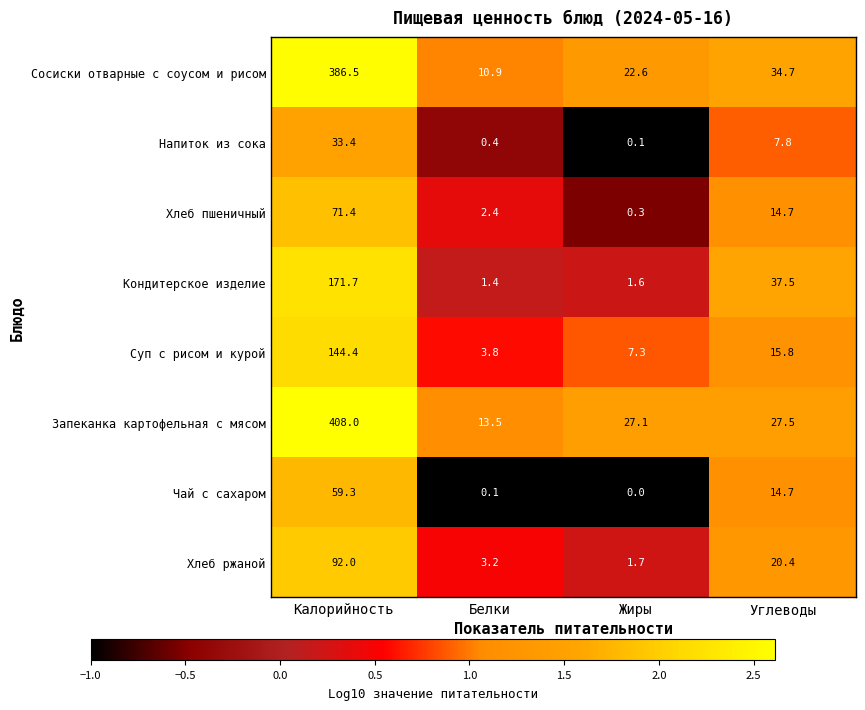

Which category has the highest value across all series?

Калорийность